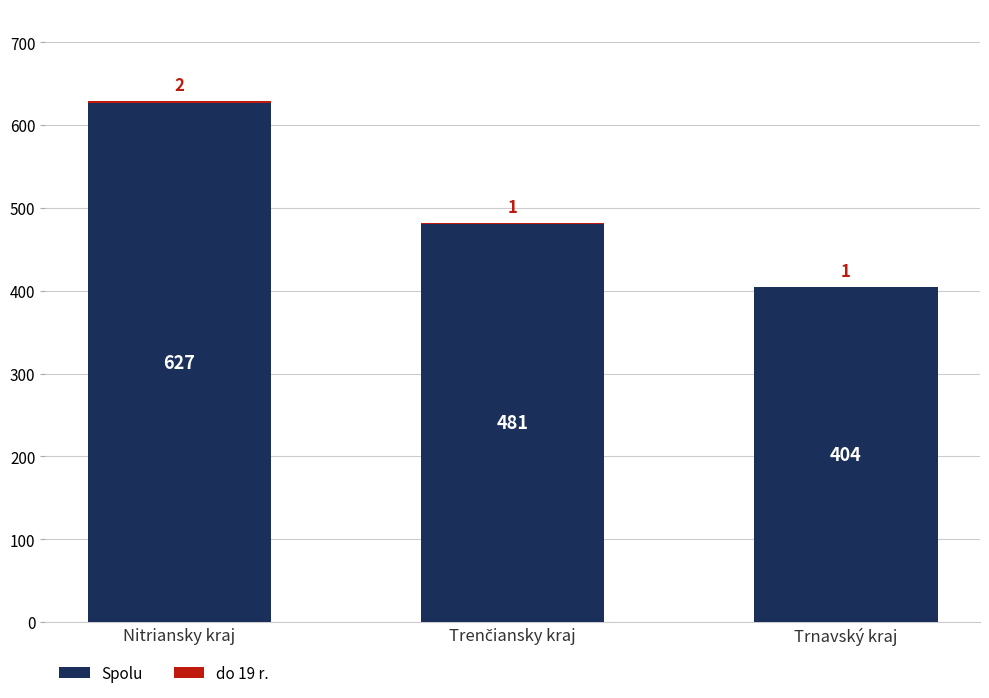

At which label does Spolu reach its peak?

Nitriansky kraj